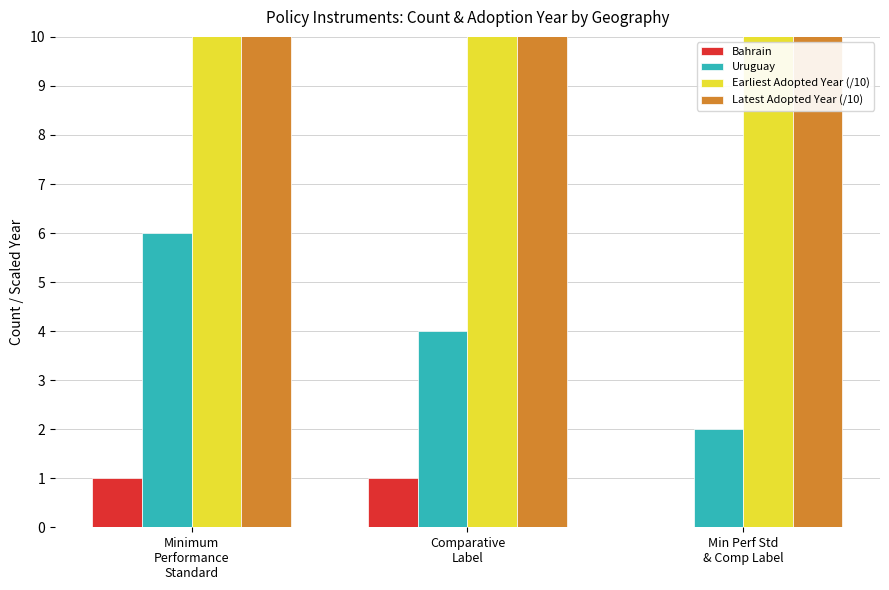

List the series in order of their peak value, highest first.

Latest Adopted Year (/10), Earliest Adopted Year (/10), Uruguay, Bahrain